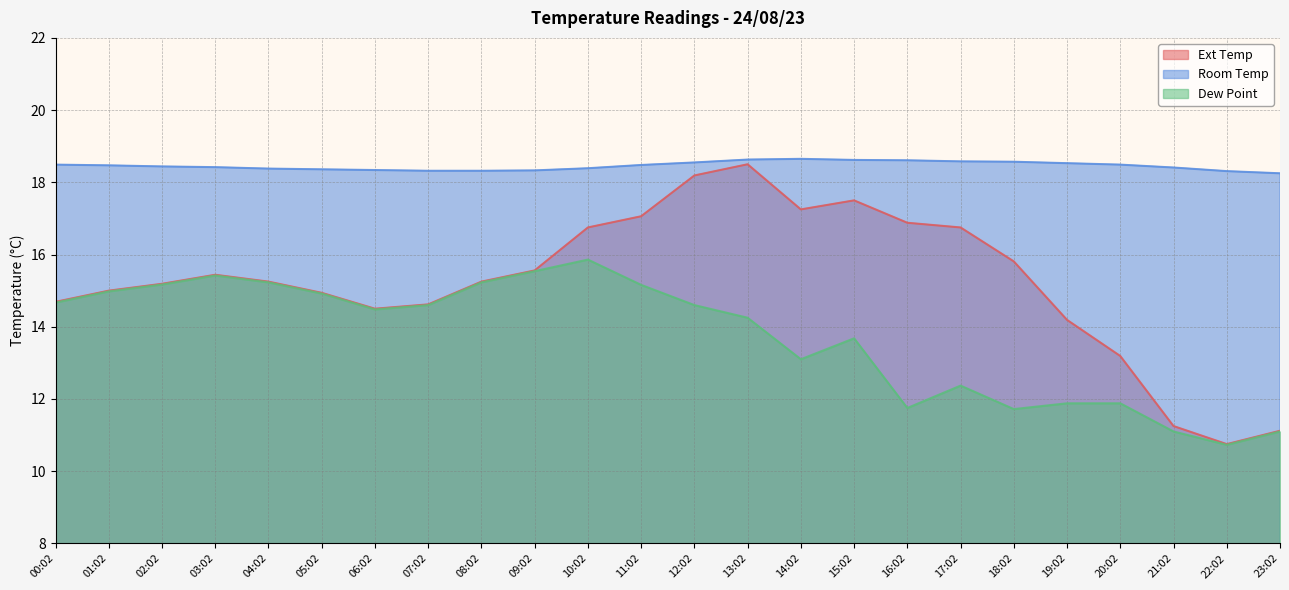

What is the difference between the maximum and minimum values in the Room Temp series?

0.4